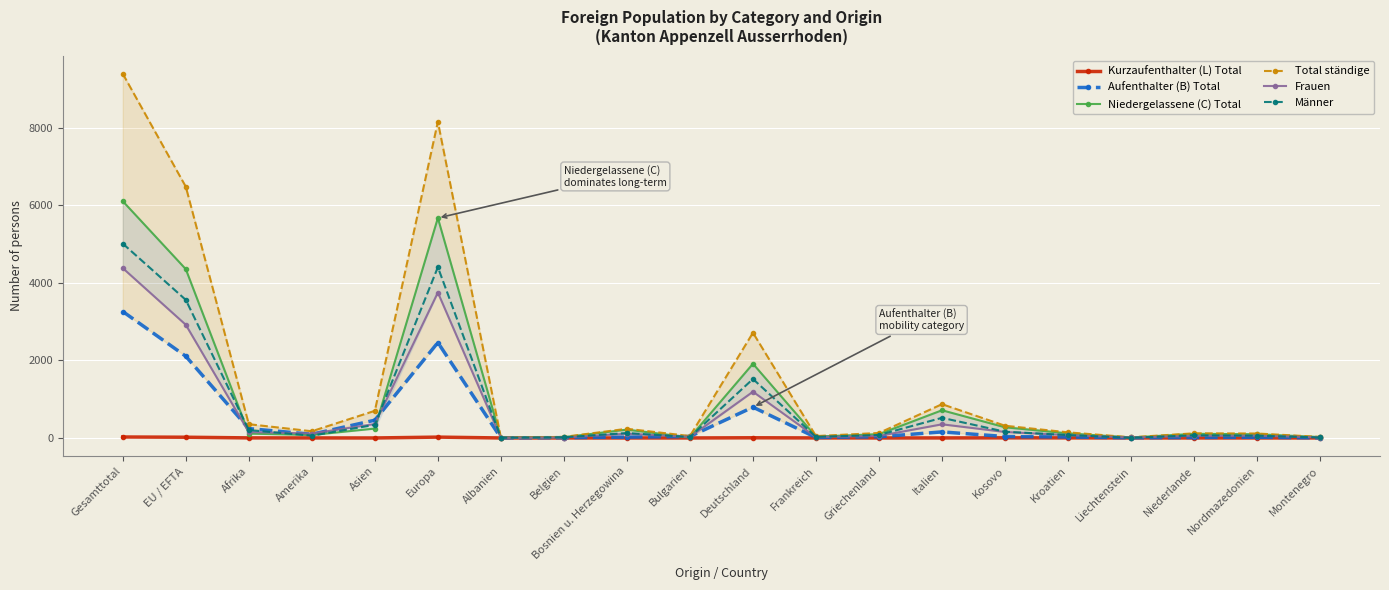

What is the label of the 15th point from the left?

Kosovo